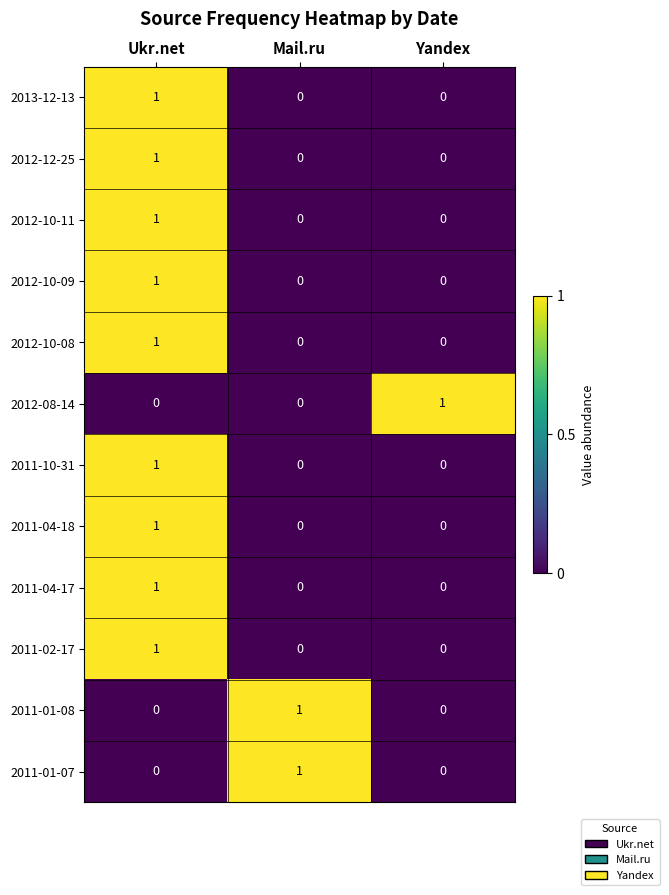

Count the number of data series in this chart.

12